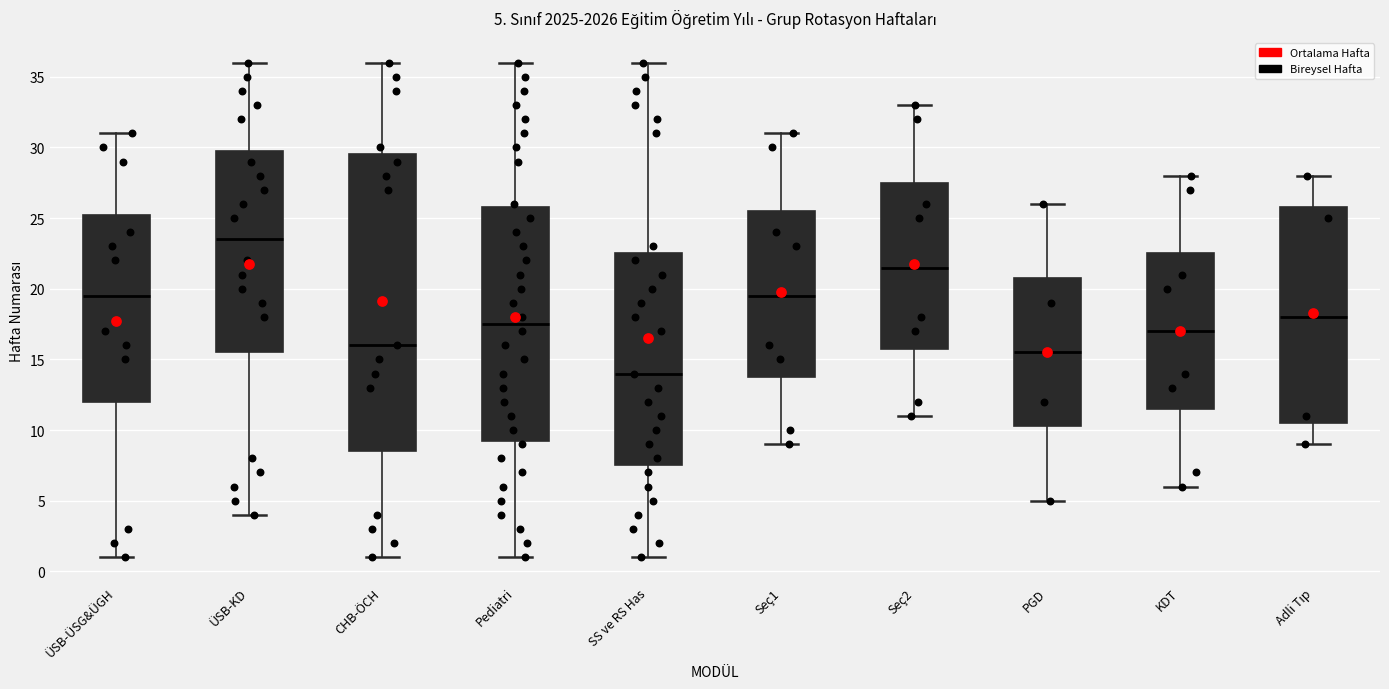

Comparing the boxes themselves (not the whiskers), which one is the tallest?

CHB-ÖCH